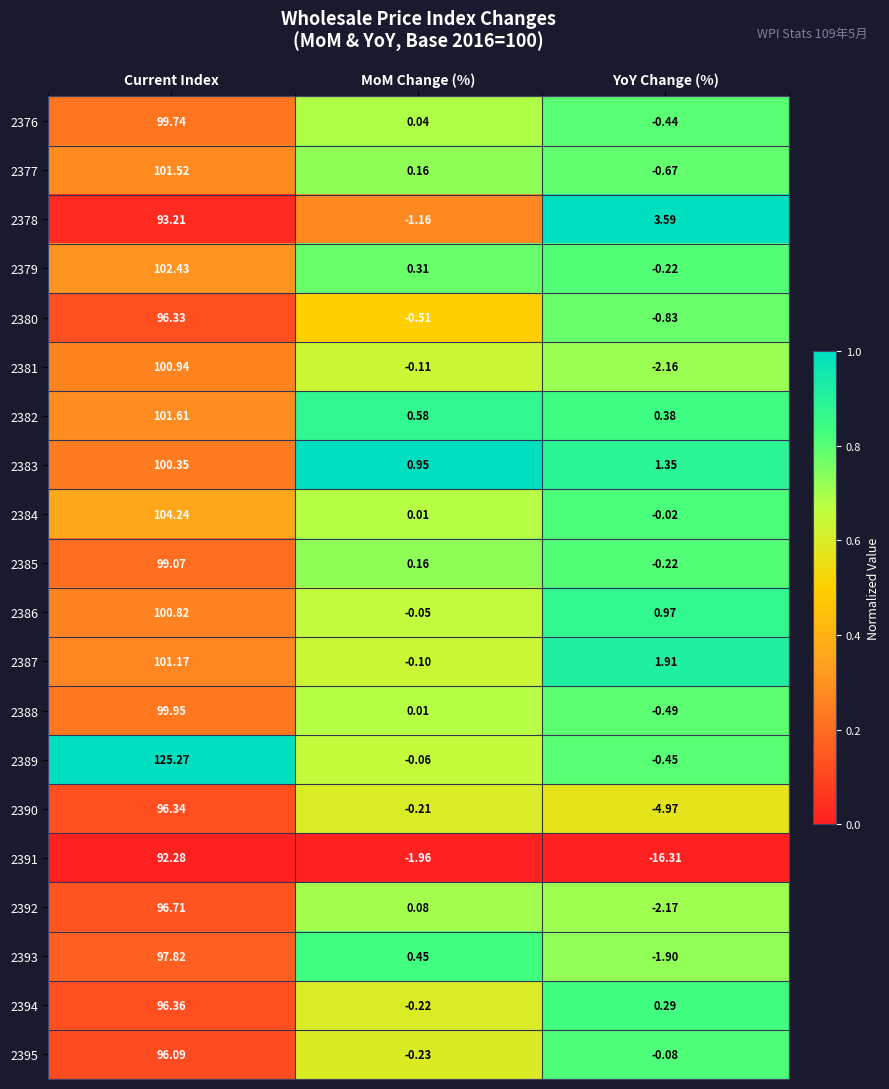

Which category has the lowest value in the 2392 series?

YoY Change (%)